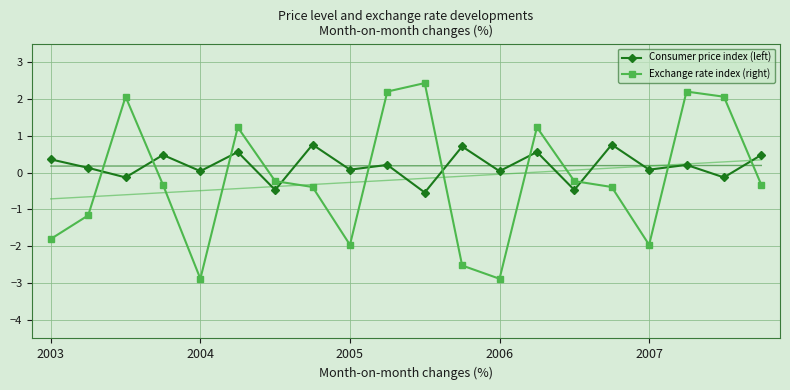

Is it true that Consumer price index (left) equals 0.2 at 2003?

False